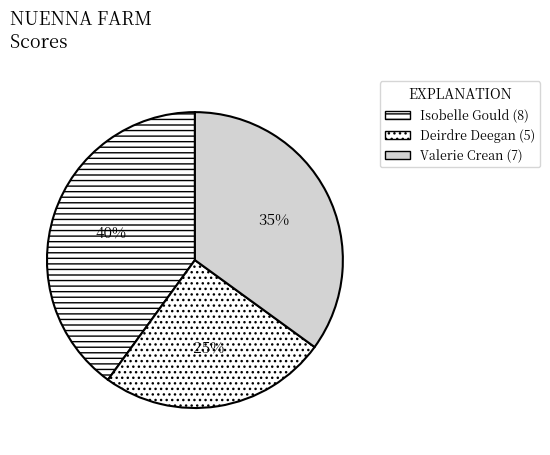

Count the number of slices in the pie.

3